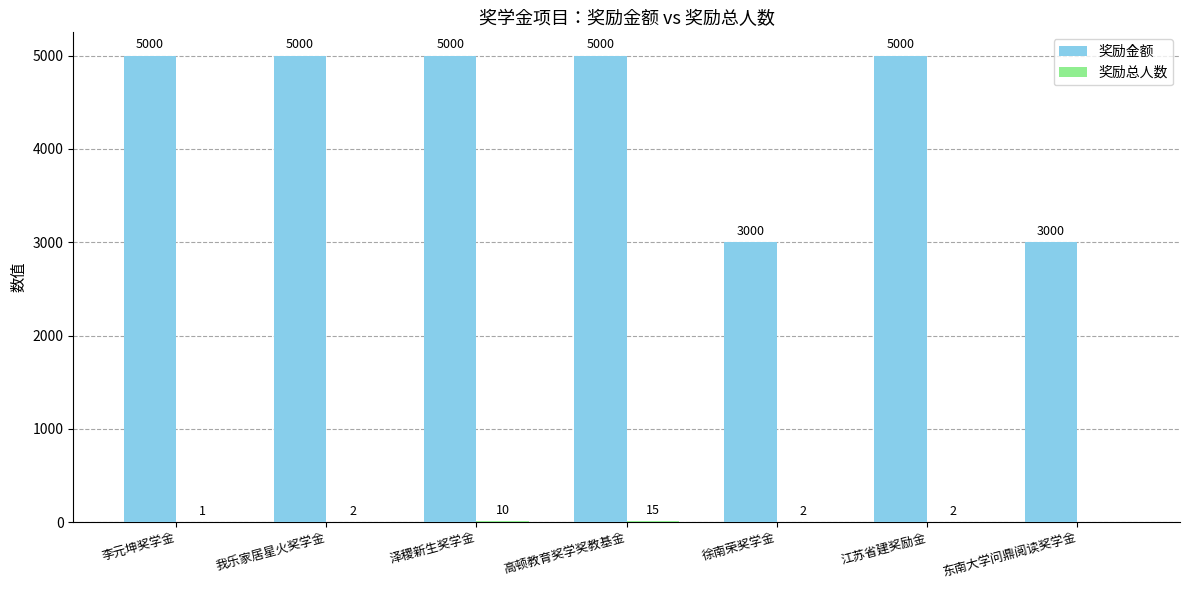

What is the total value across all series at 徐南荣奖学金?

3002